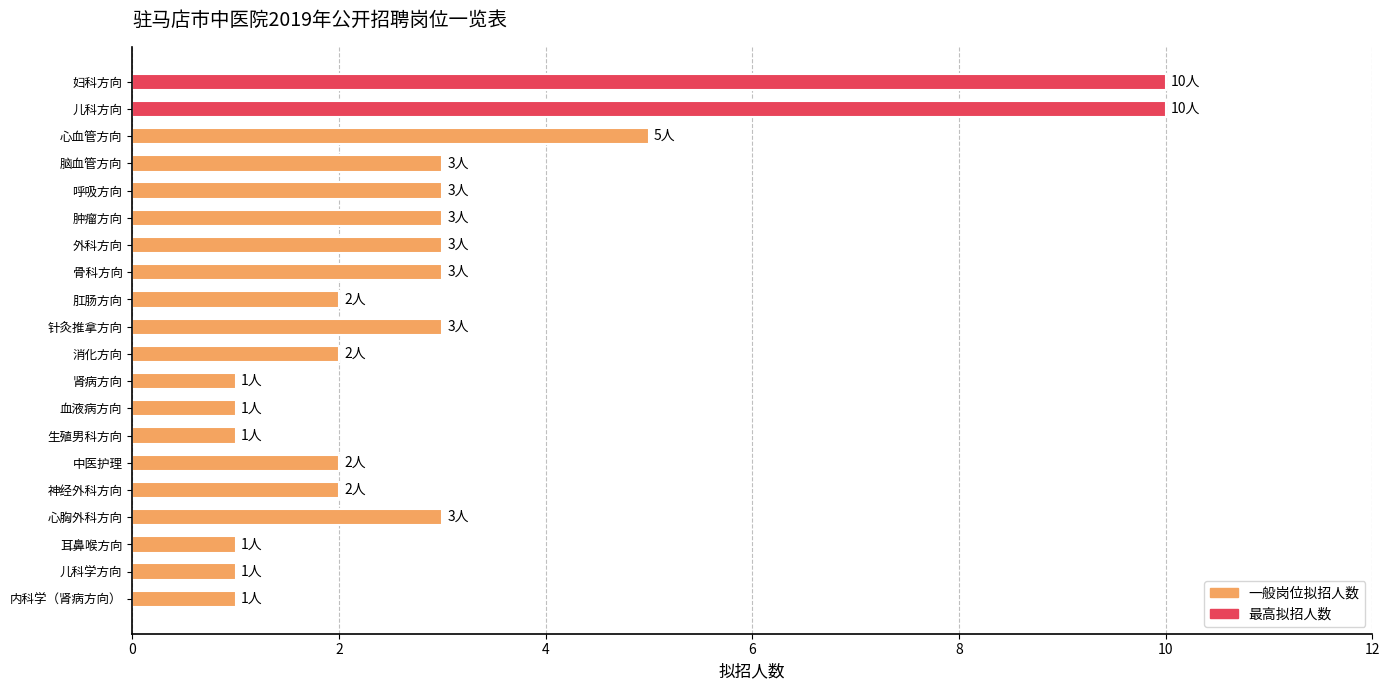

What is the maximum value shown in the chart?

10